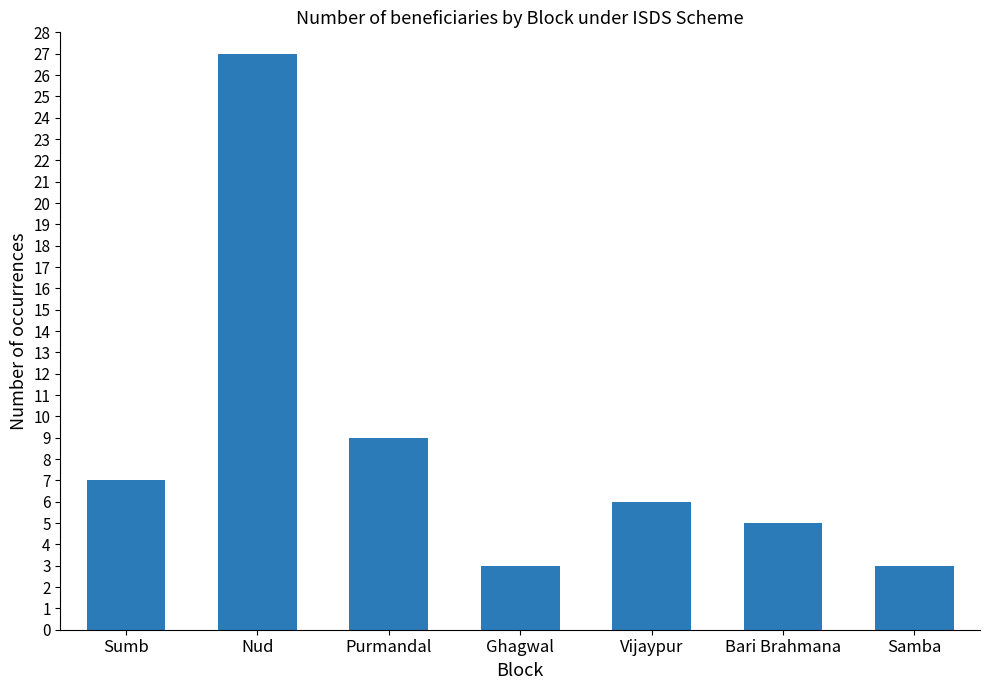

Reading left to right, list all the values displayed in this chart.

7	27	9	3	6	5	3